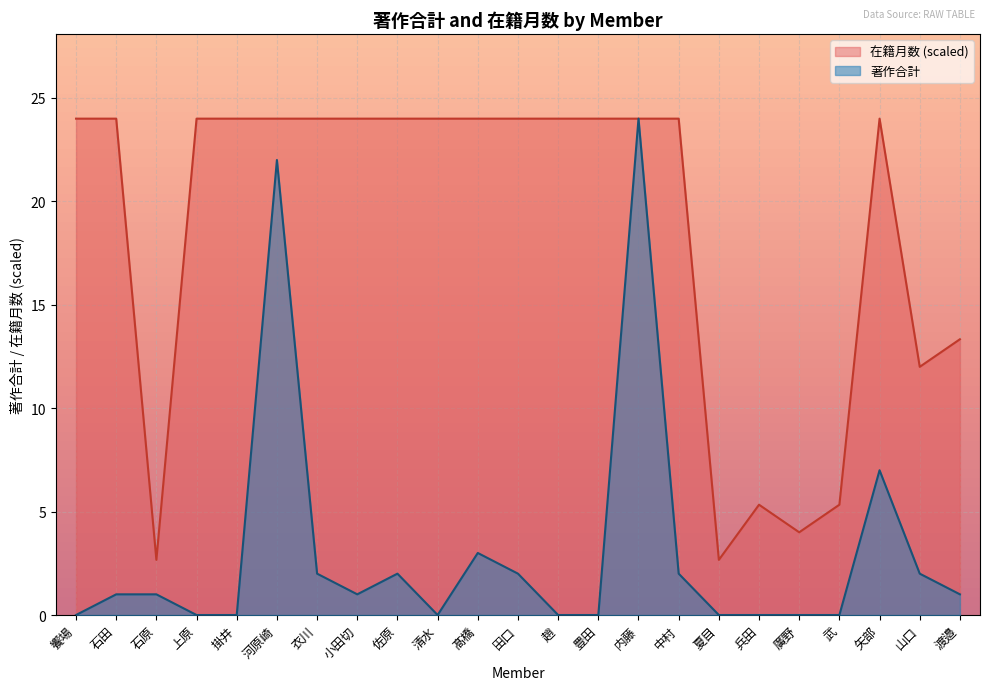

At which category does the chart reach its peak across all series?

内藤